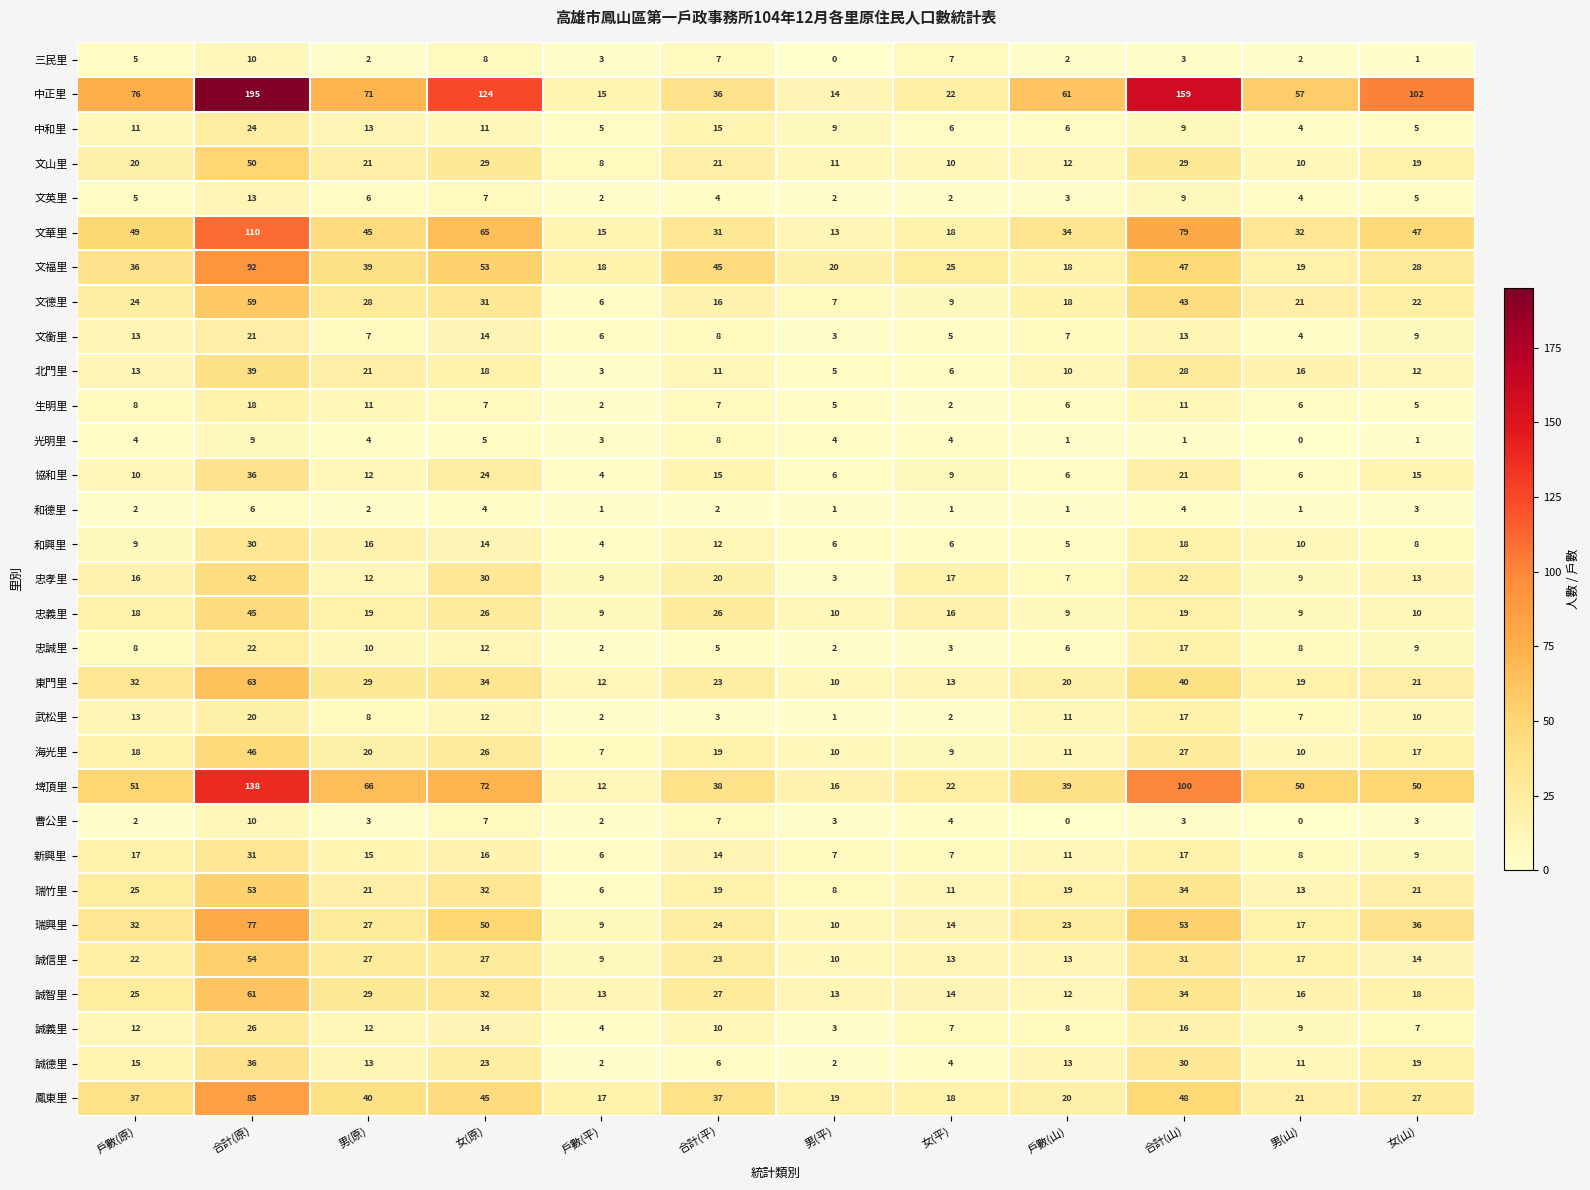

The 東門里 series shows 12 at 戶數(平). True or false?

True